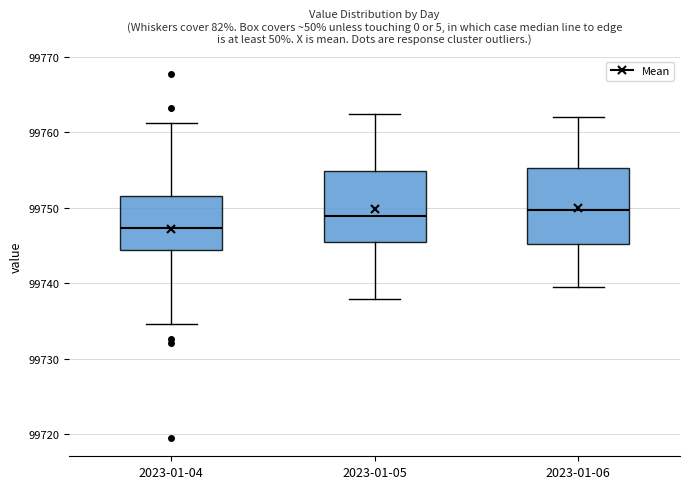

Reading left to right, read every box against the y-axis: the position of its median line, the range the box covers, and the ends of its whiskers. The values are not printed on the chart, so give them approximately, as read against the axis.

2023-01-04: median 99747, box 99744 to 99752, whiskers 99735 to 99761
2023-01-05: median 99749, box 99745 to 99755, whiskers 99738 to 99762
2023-01-06: median 99750, box 99745 to 99755, whiskers 99739 to 99762